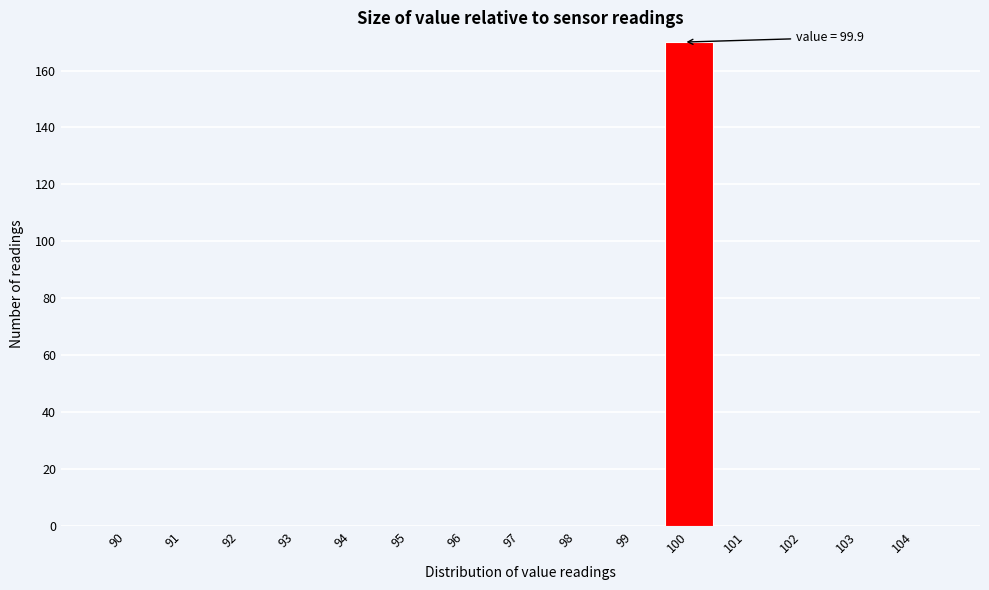

Over which range of the x-axis is the bar tallest?

99.5 to 100.5